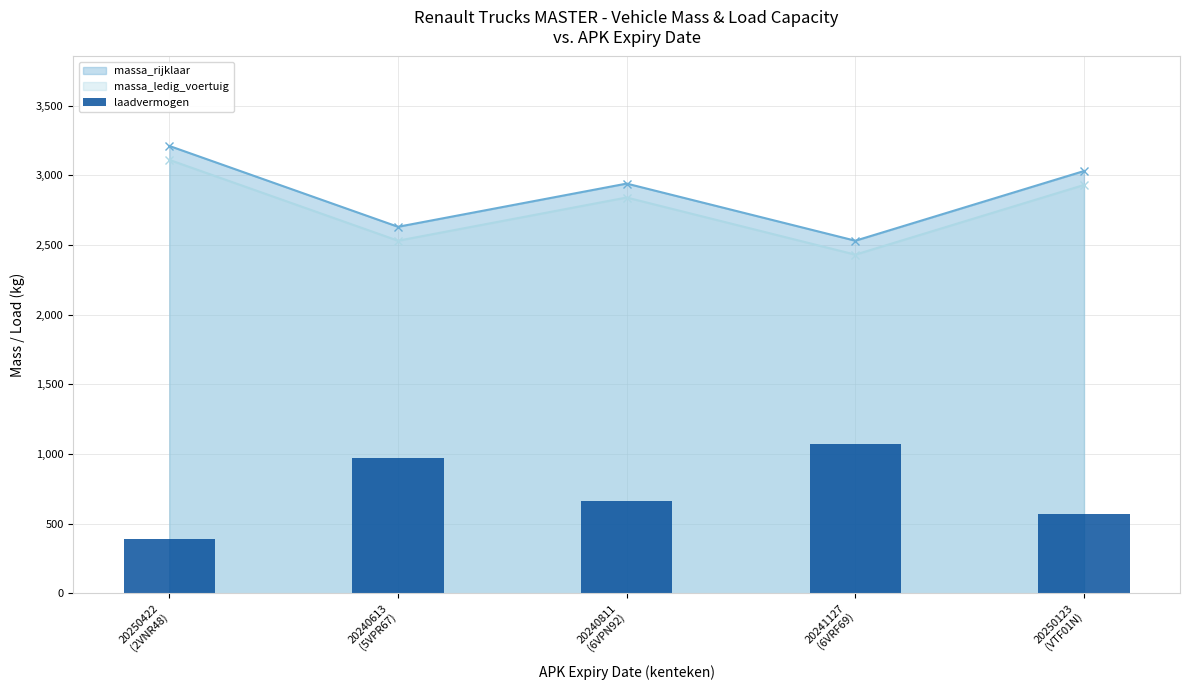

Count the number of categories in the chart.

5